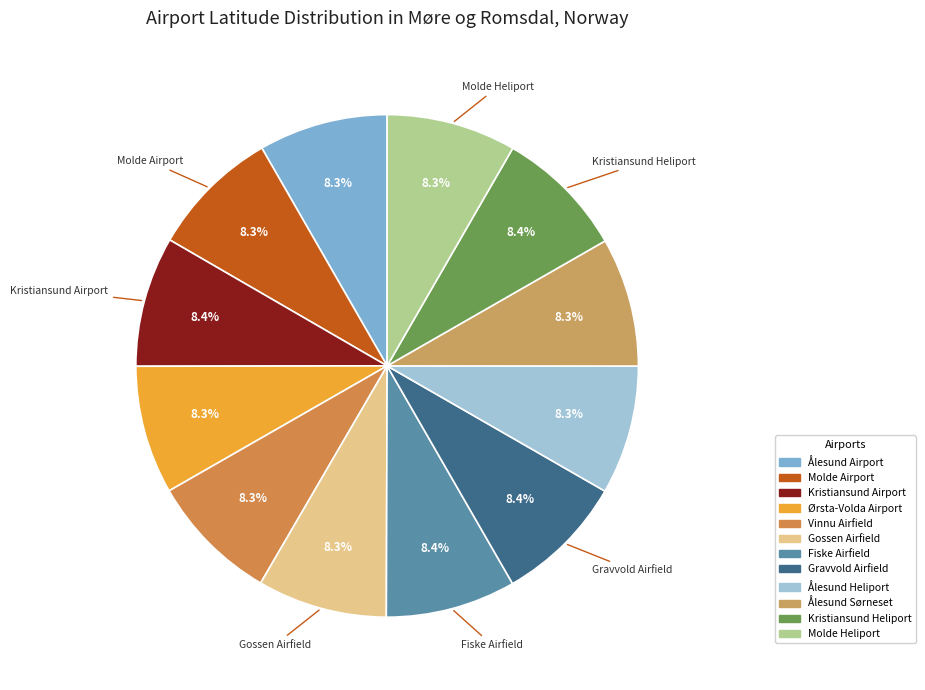

Is Vinnu Airfield the majority of the pie?

No